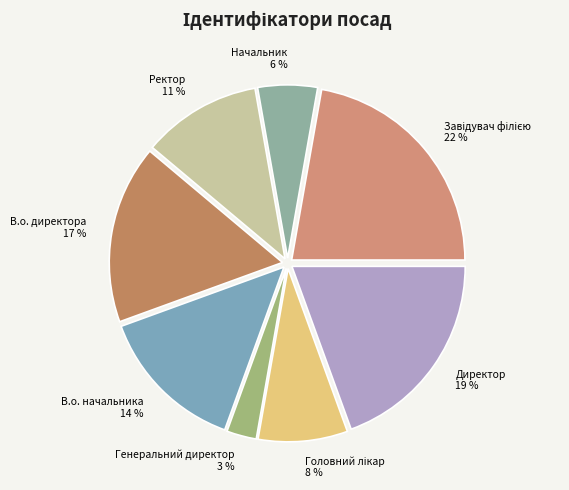

Combined, do Начальник 6 % and Ректор 11 % account for over 50%?

No